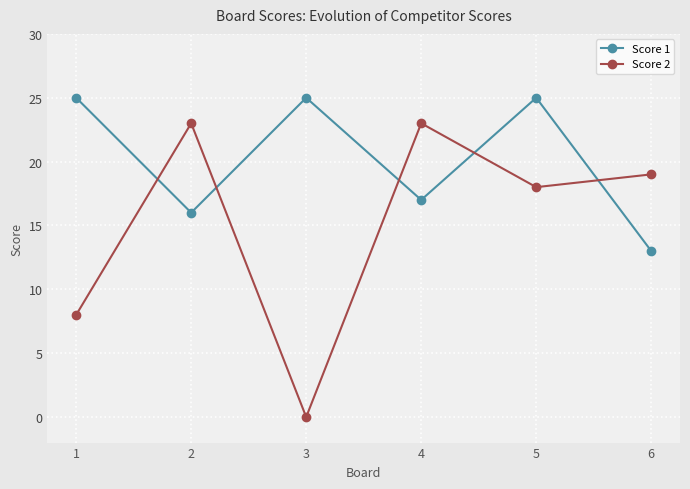

At which category is the sum across all series the highest?

5